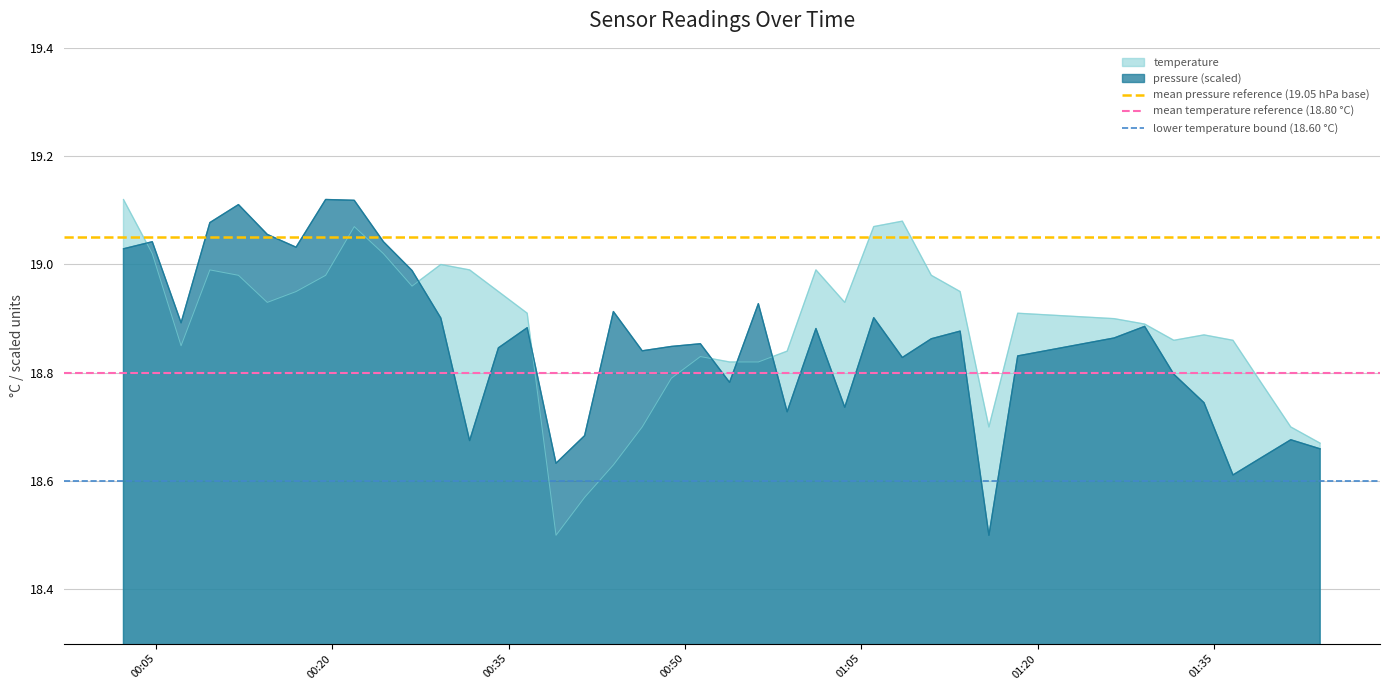

What is the value of the mean pressure reference (19.05 hPa base) point at the 2nd from the left?

19.1